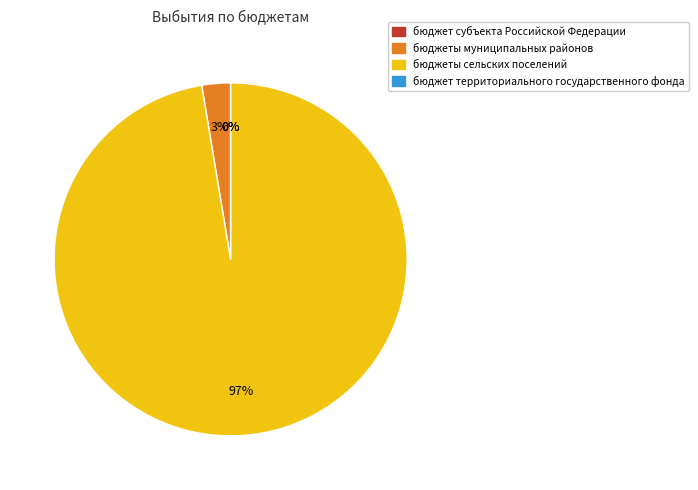

To the nearest percent, what is the average slice percentage?

25%